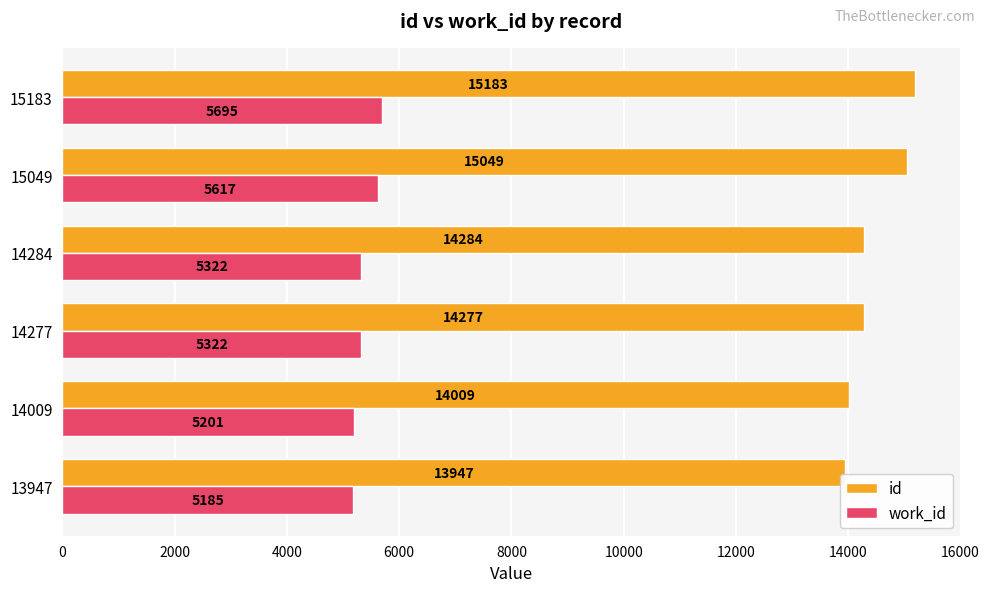

At which category does the chart reach its minimum across all series?

13947